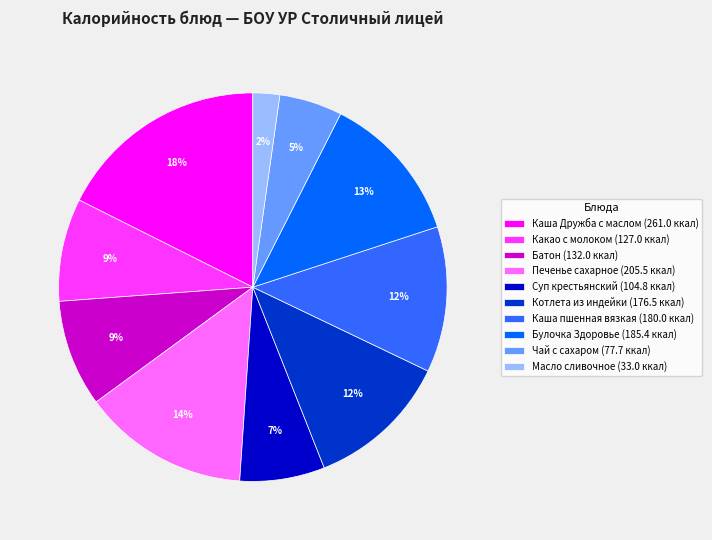

To the nearest percent, what portion does Чай с сахаром represent?

5%